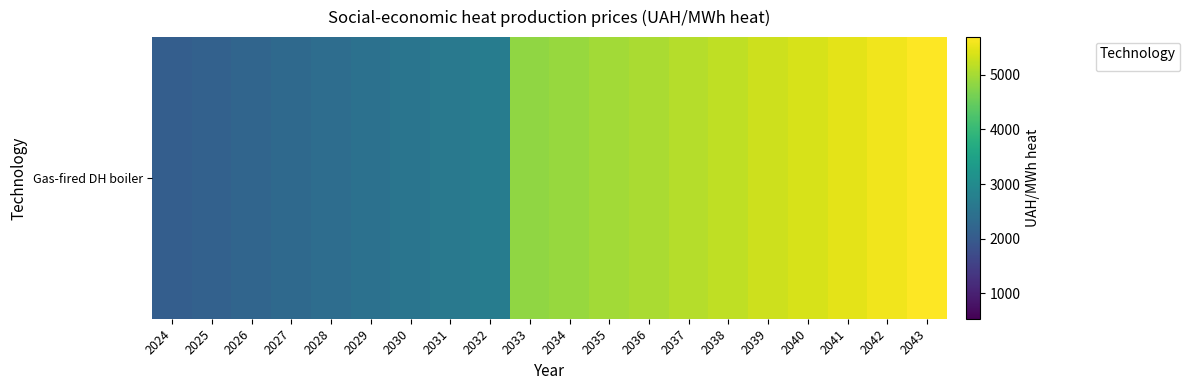

At which category does the chart reach its peak across all series?

2043